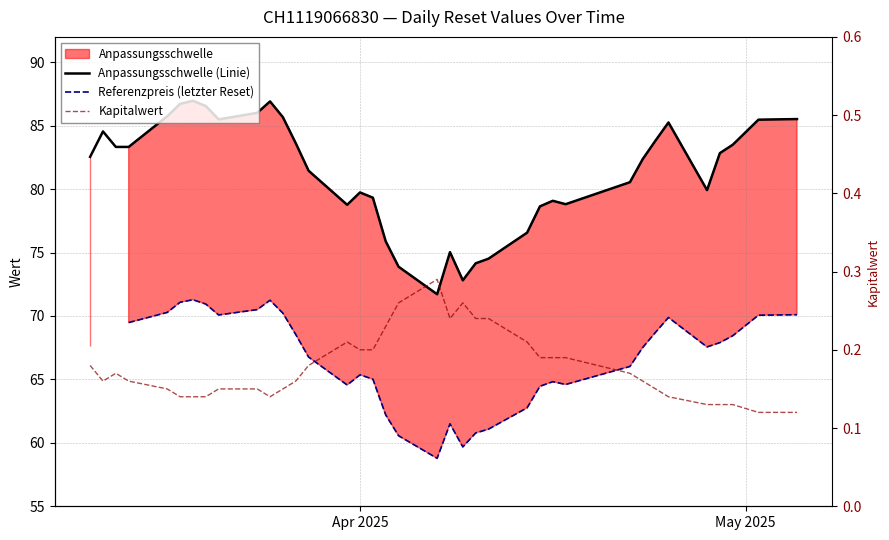

What are all the series names shown in the legend?

Anpassungsschwelle (Linie), Referenzpreis (letzter Reset), Kapitalwert